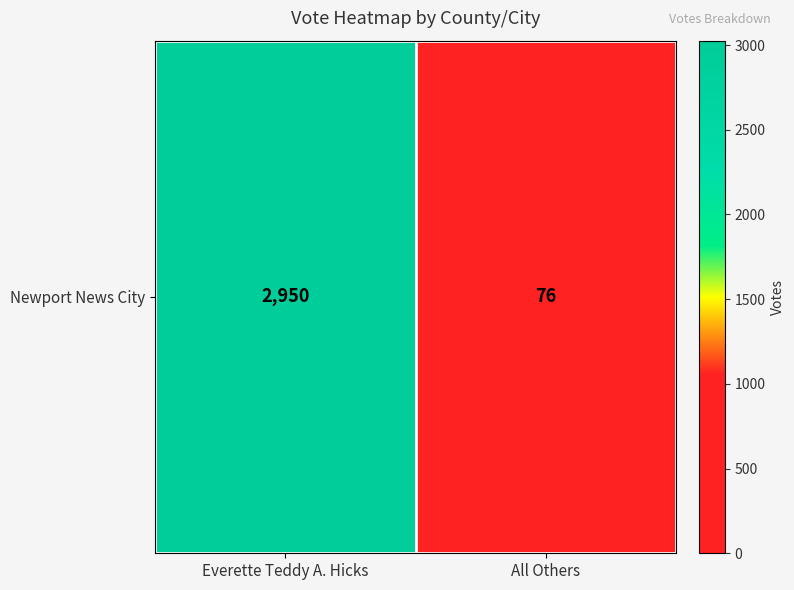

Which has a higher value, Everette Teddy A. Hicks or All Others?

Everette Teddy A. Hicks